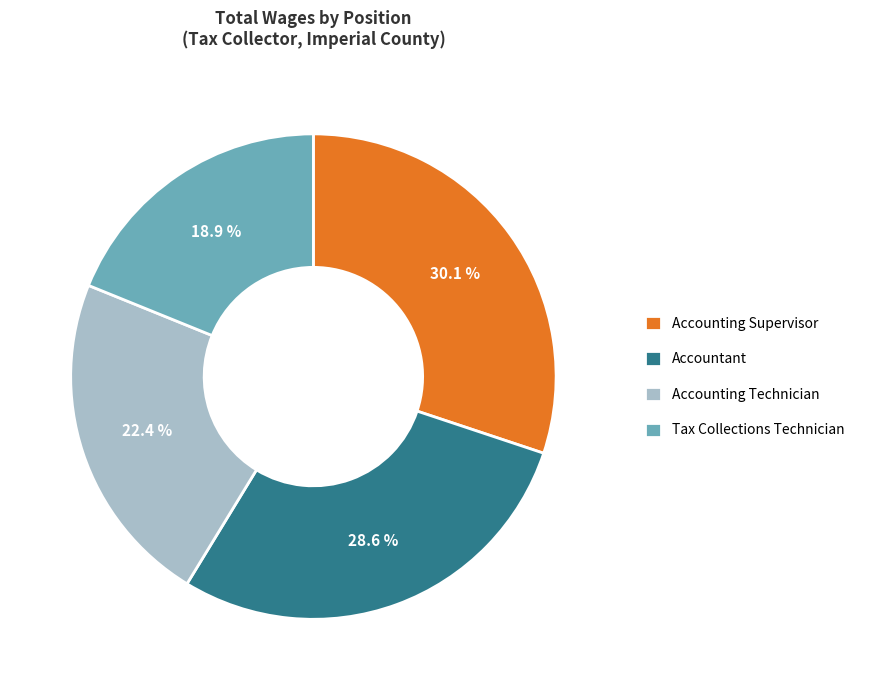

What is the ratio of the value at Accounting Supervisor to the value at Accounting Technician?

1.3